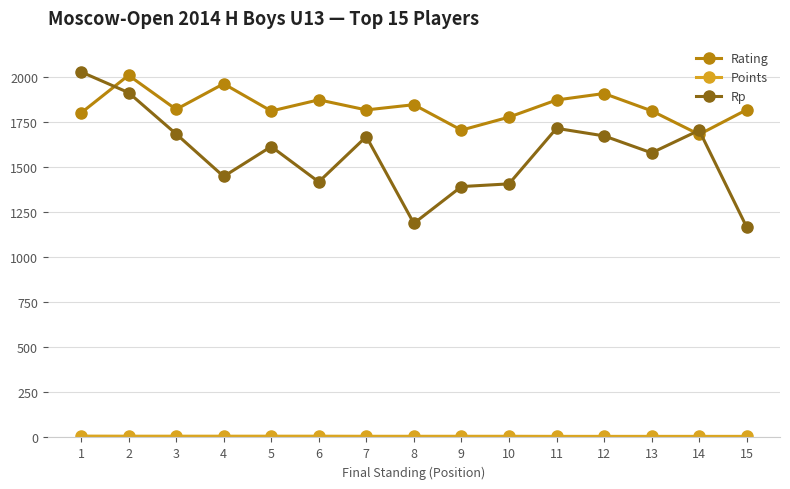

Which series has the widest spread of values?

Rp